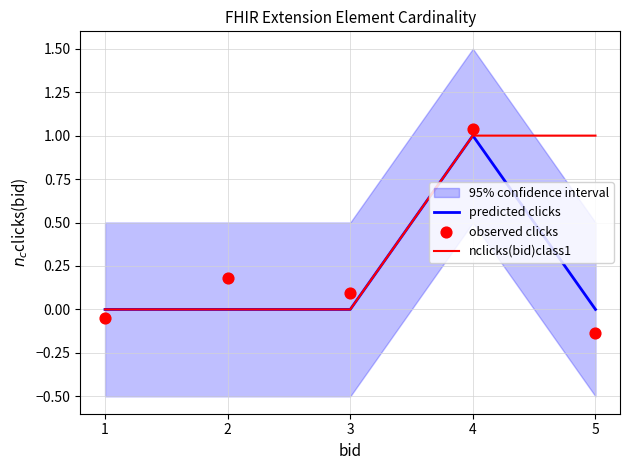

What is the total value across all series at 1?

-0.1